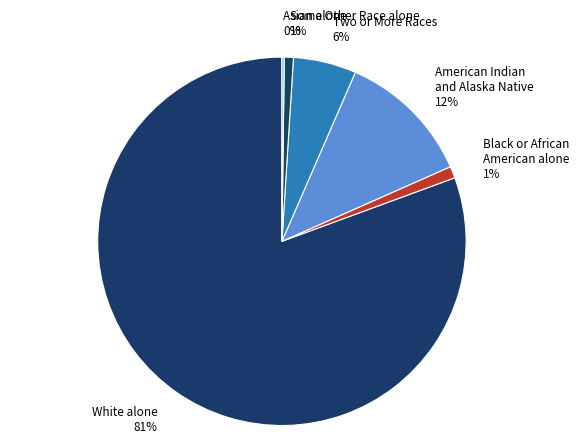

Which slice is the largest?

White alone